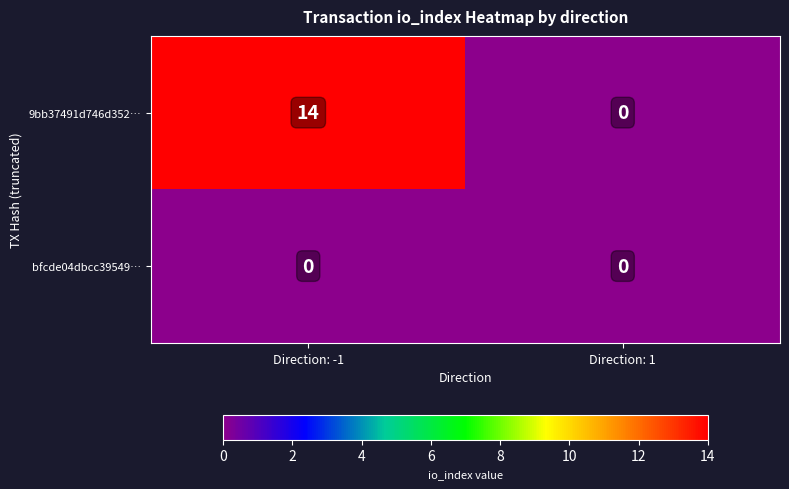

At which category is the sum across all series the highest?

Direction: -1